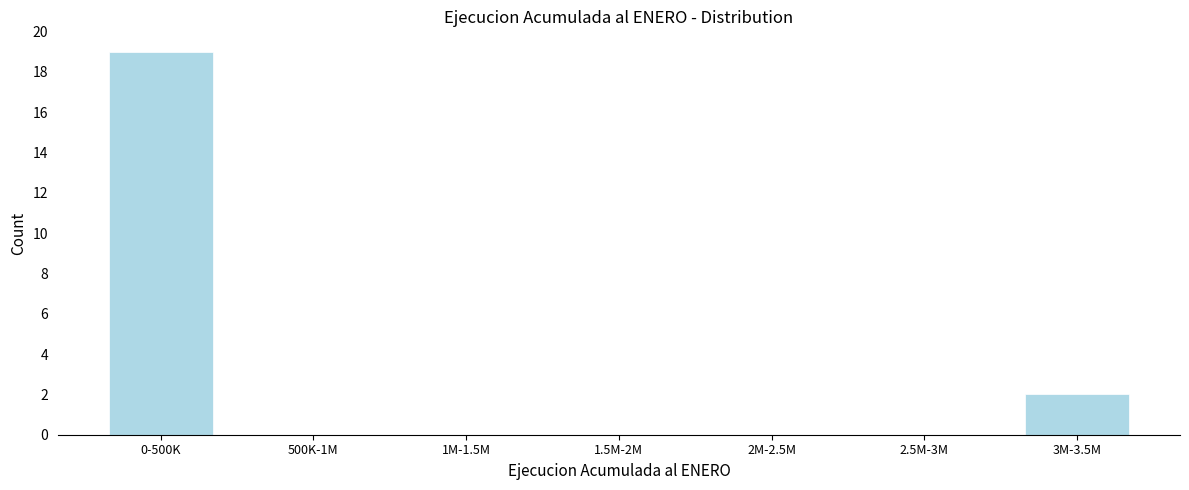

Reading right to left, list all the values displayed in this chart.

3M-3.5M=2	2.5M-3M=0	2M-2.5M=0	1.5M-2M=0	1M-1.5M=0	500K-1M=0	0-500K=19